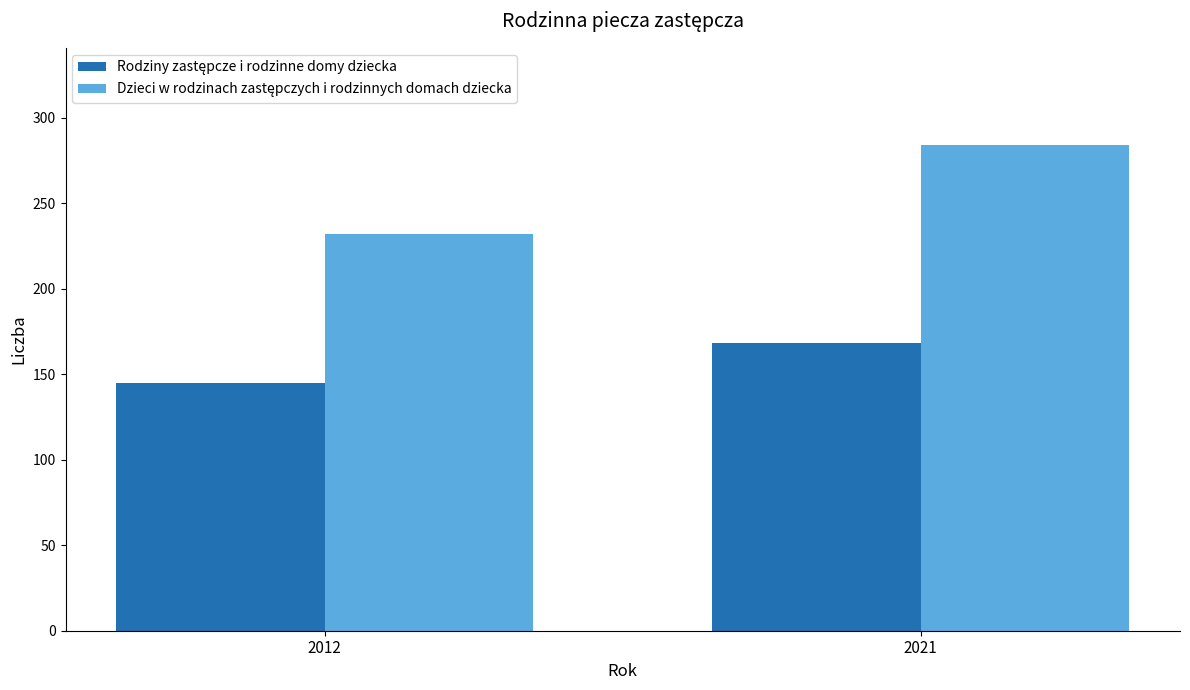

What is the maximum value shown in the chart?

284